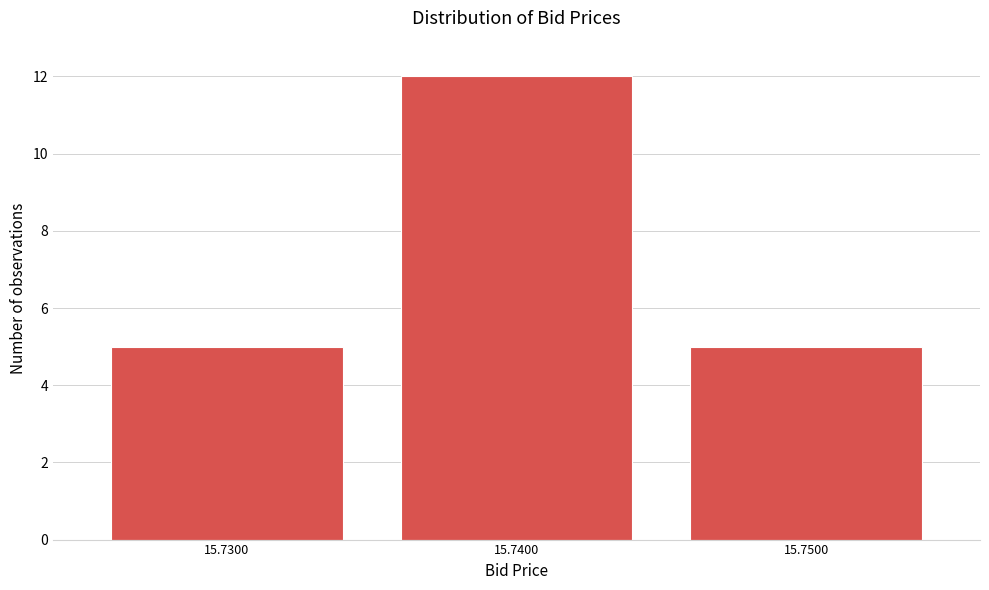

Reading right to left, what are all the values shown in this chart?

15.7500=5	15.7400=12	15.7300=5